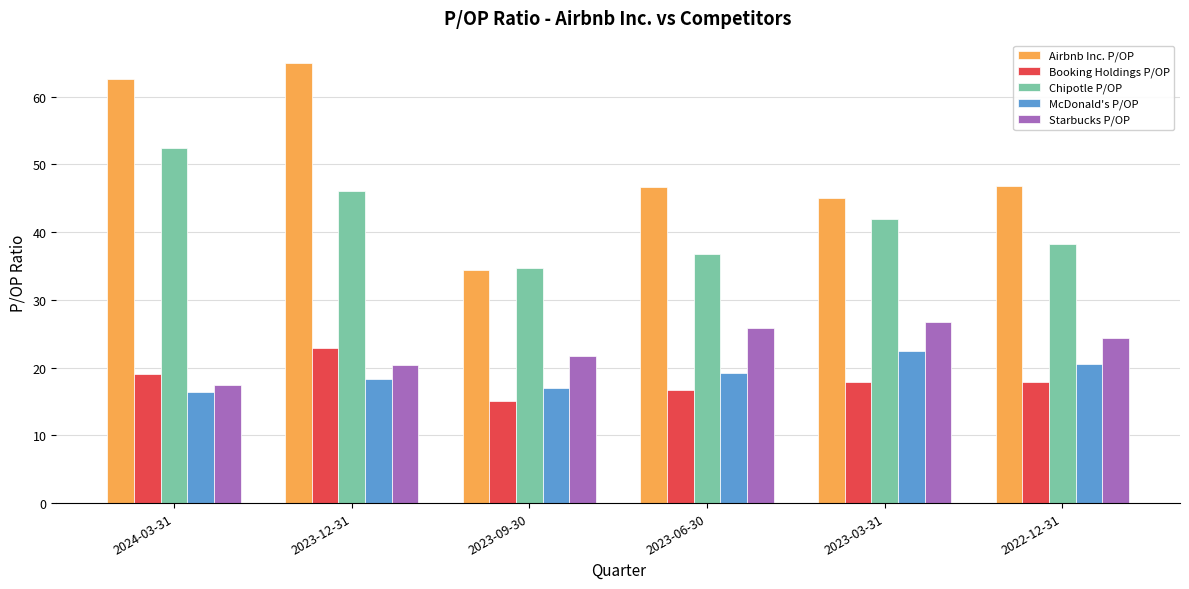

What is the maximum value shown in the chart?

65.0